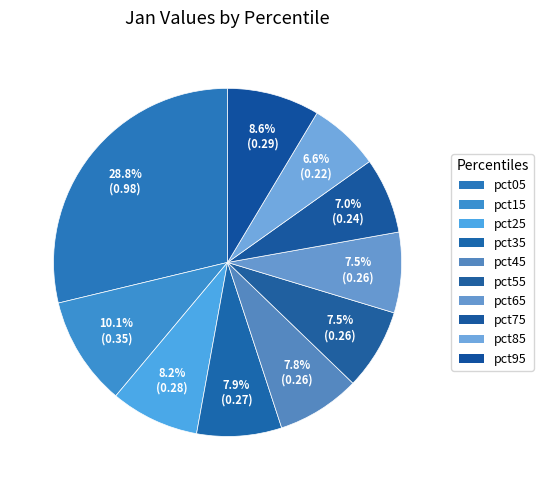

How many slices are in this pie chart?

10